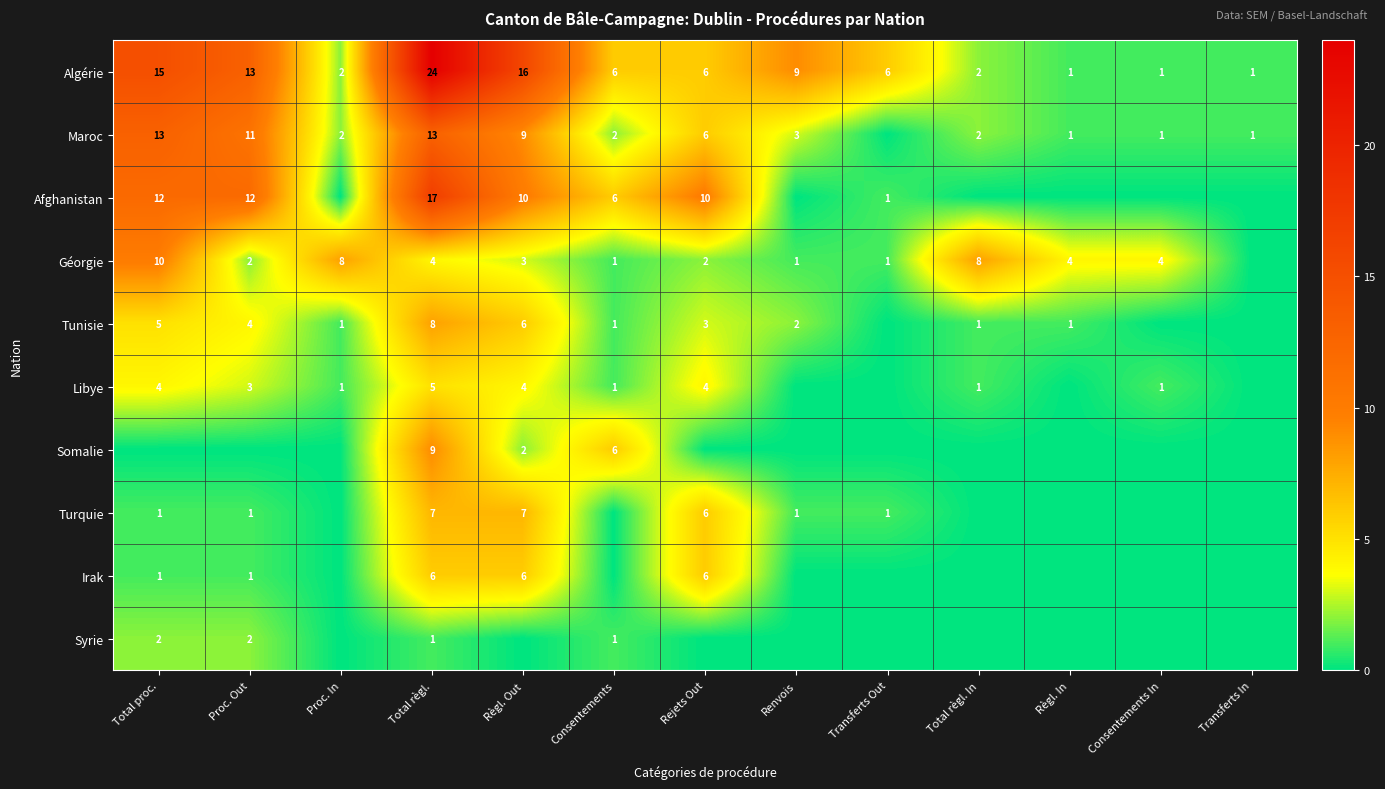

The Syrie series shows 3 at Total proc.. True or false?

False